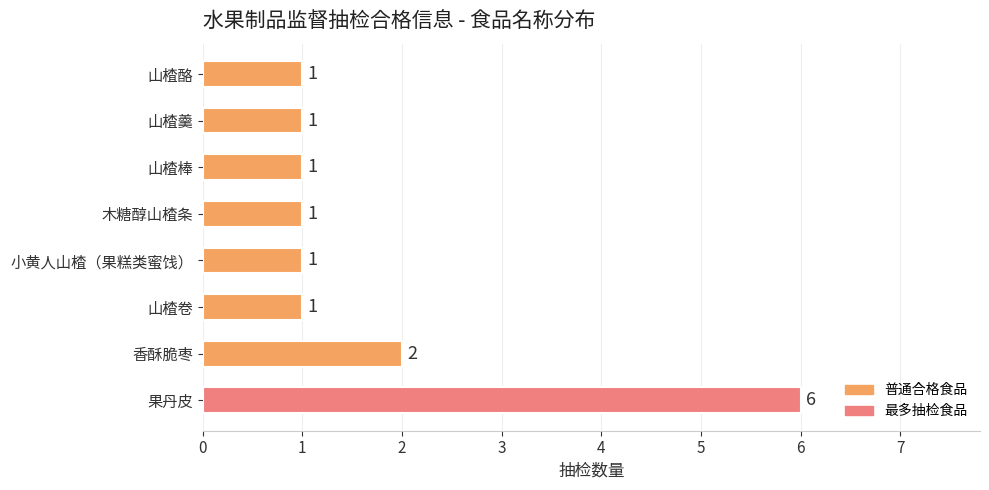

Between 山楂棒 and 香酥脆枣, which is larger?

香酥脆枣